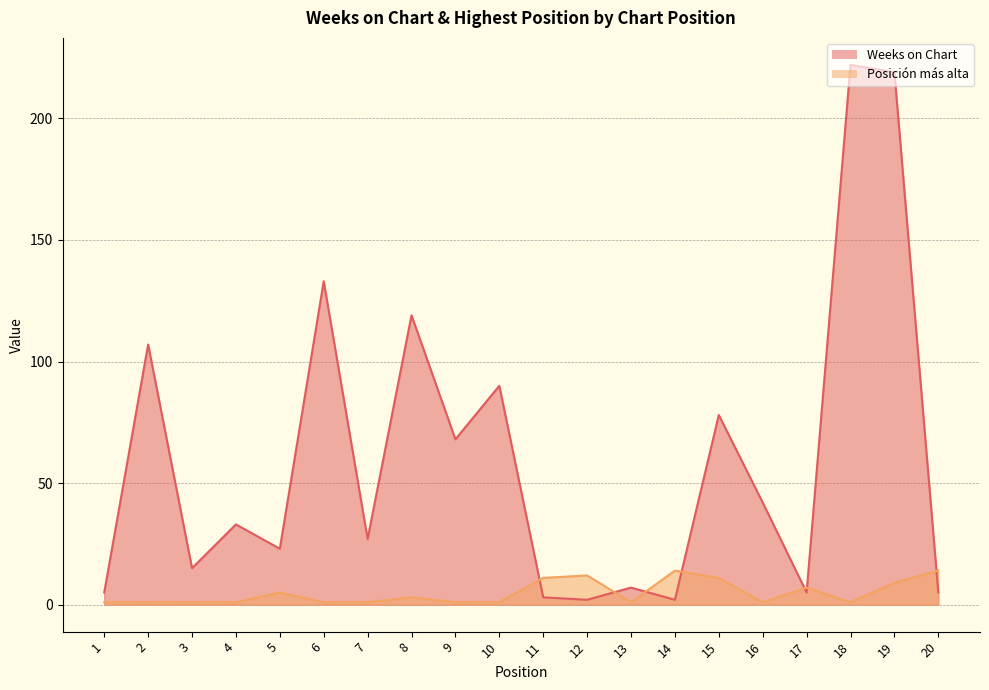

Count the number of categories in the chart.

20